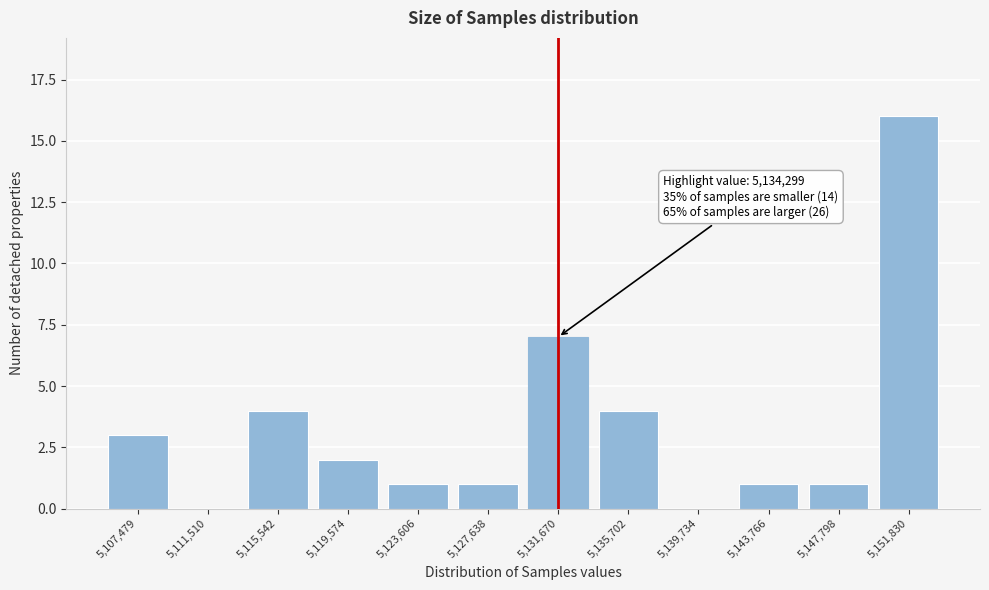

Reading left to right, what are all the values shown in this chart?

5,107,479=3	5,111,510=0	5,115,542=4	5,119,574=2	5,123,606=1	5,127,638=1	5,131,670=7	5,135,702=4	5,139,734=0	5,143,766=1	5,147,798=1	5,151,830=16